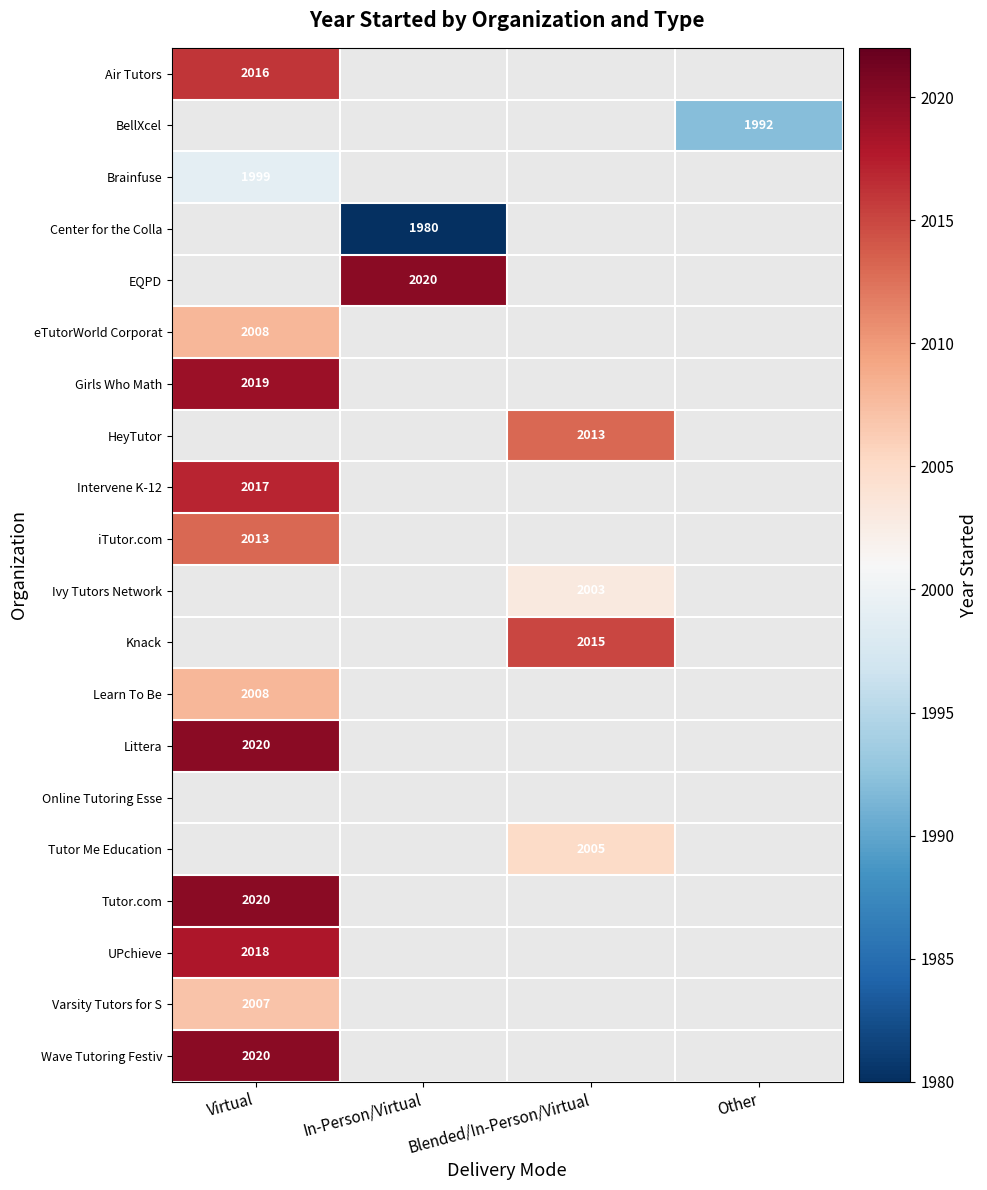

Is it true that Air Tutors equals 1087 at Virtual?

False